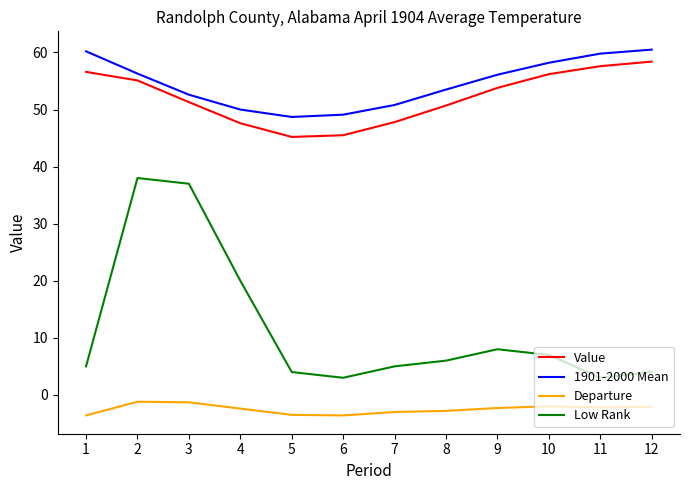

Is this an area chart (filled region under the line)?

No